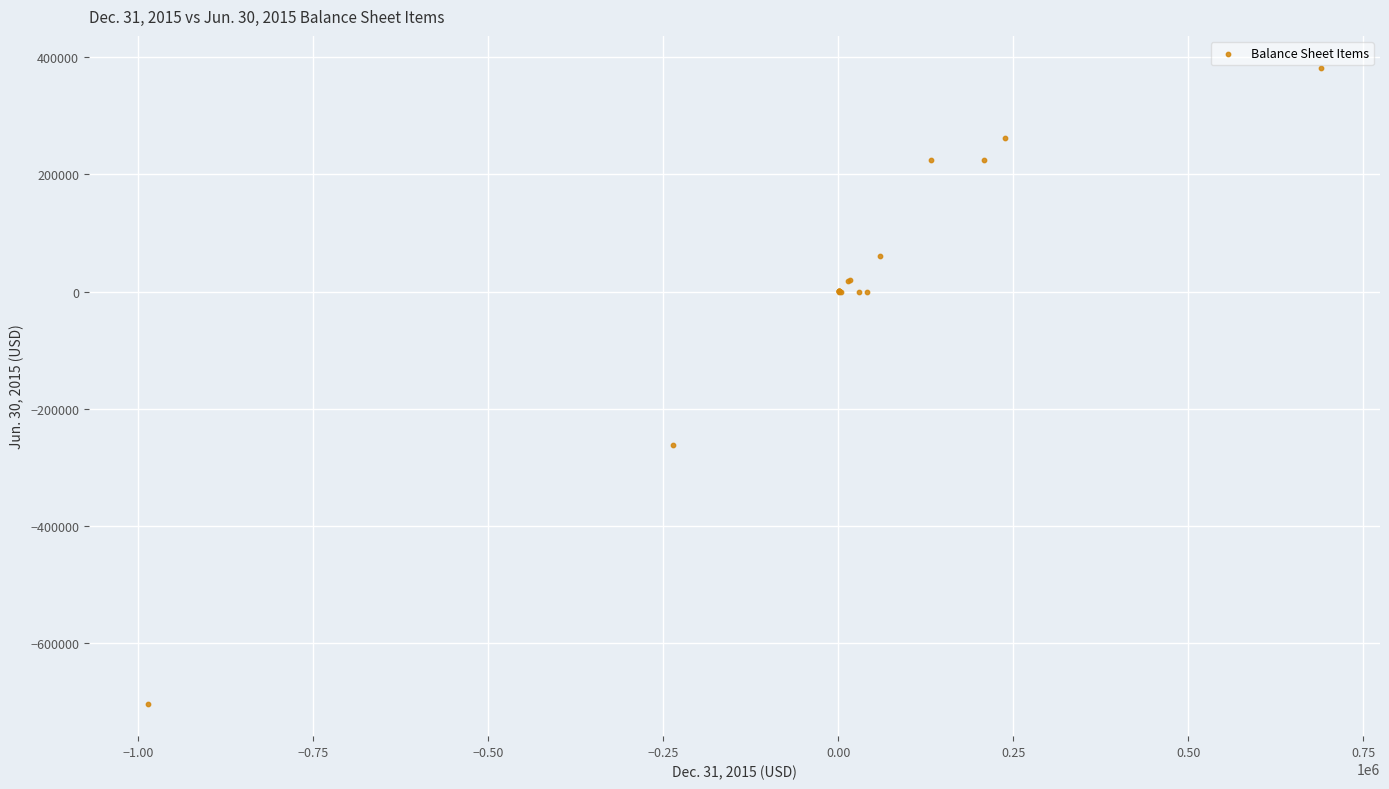

What Y value in the scatter plot is closest to -160960?

-260921